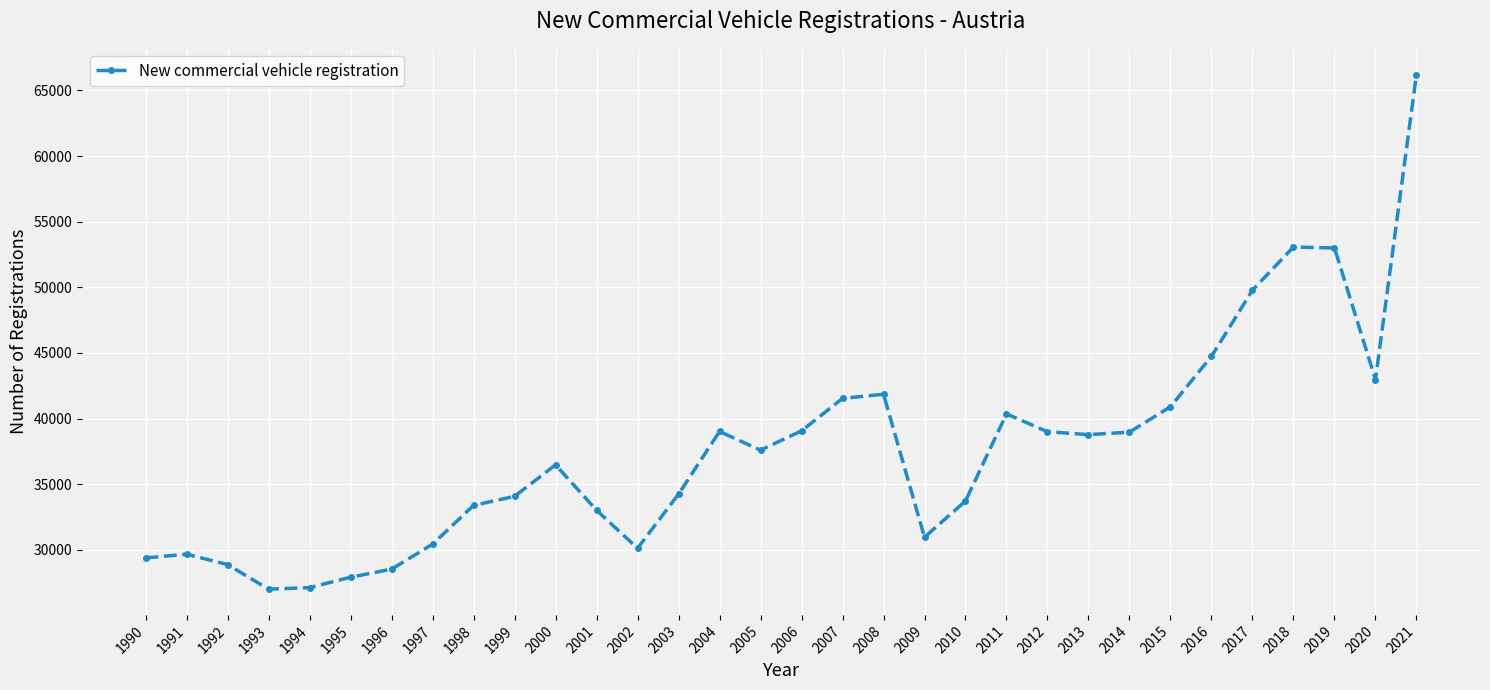

Which category has the highest value across all series?

2021